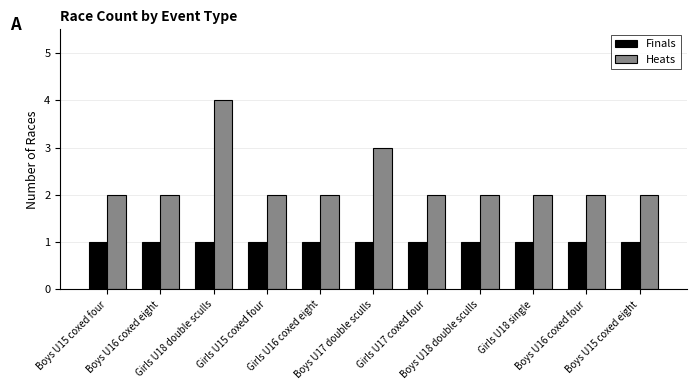

The value of Heats at Girls U16 coxed eight is 2. True or false?

True